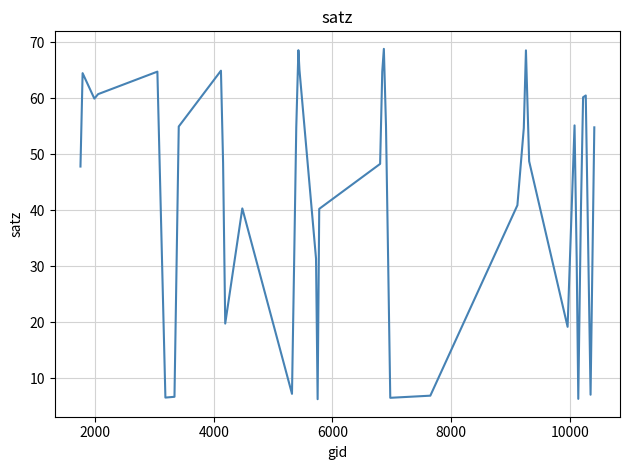

What is the maximum value shown in the chart?

68.8